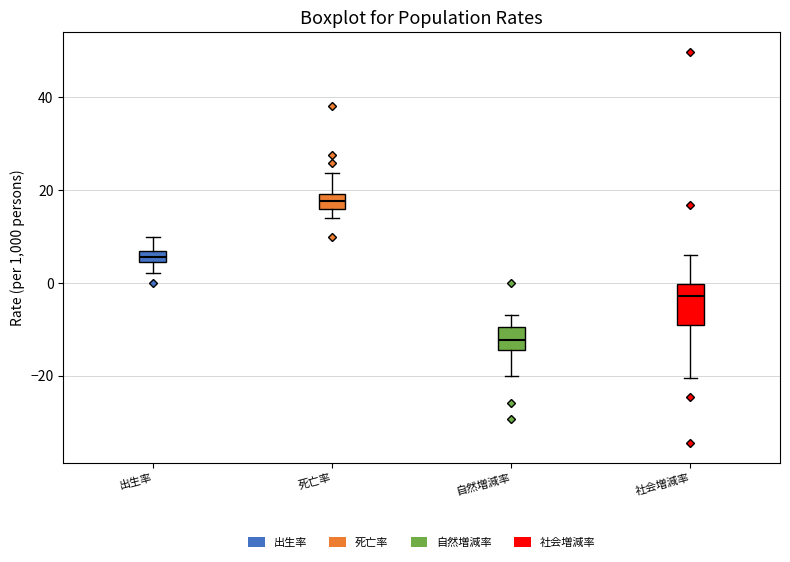

Which box is the tallest, from its lower edge to its upper edge?

社会増減率